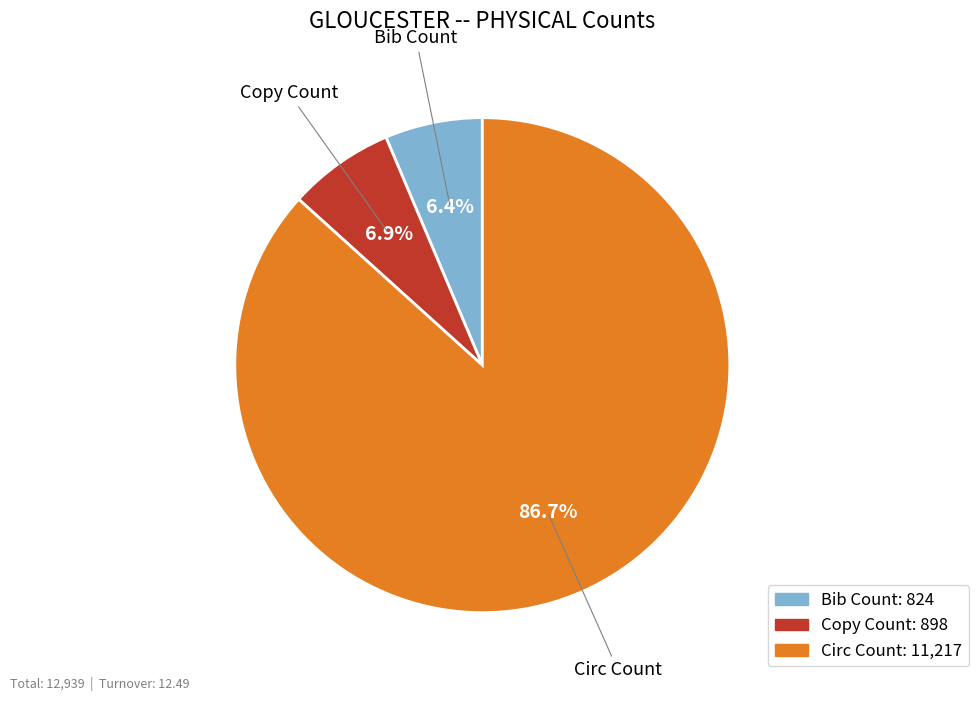

The Circ Count slice represents 87% of the pie. True or false?

True